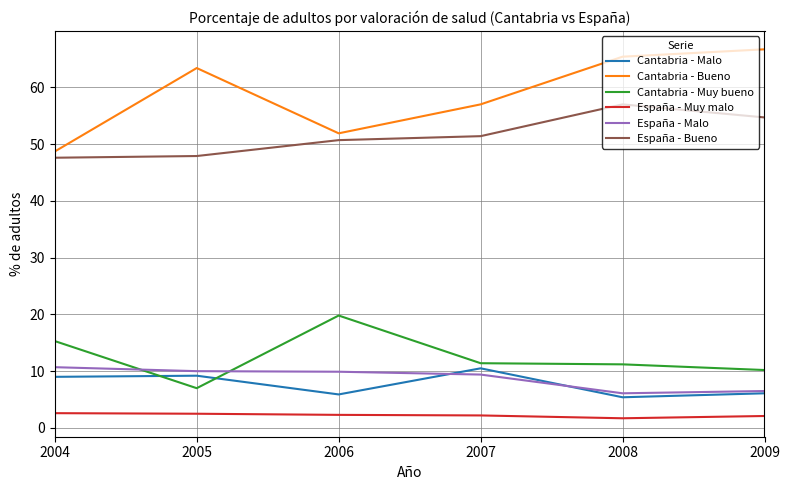

True or false: España - Muy malo and Cantabria - Muy bueno cross at least once.

False